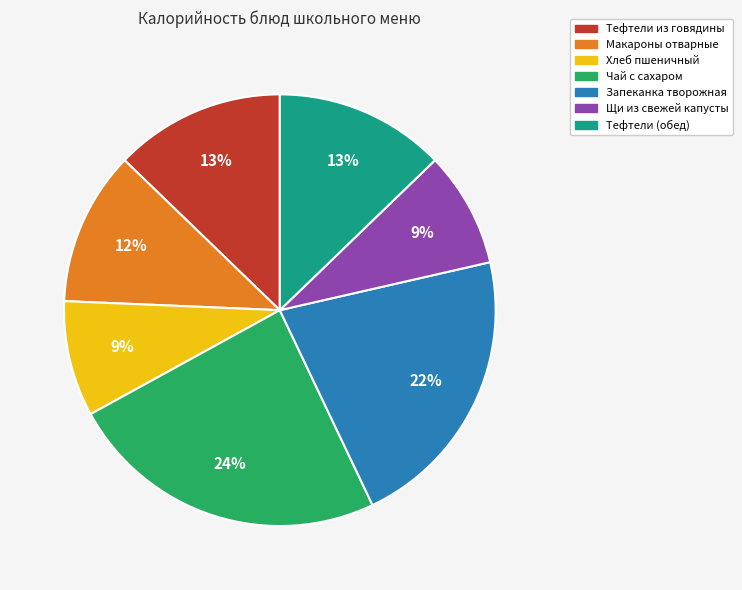

To the nearest percent, what portion does Макароны отварные represent?

12%